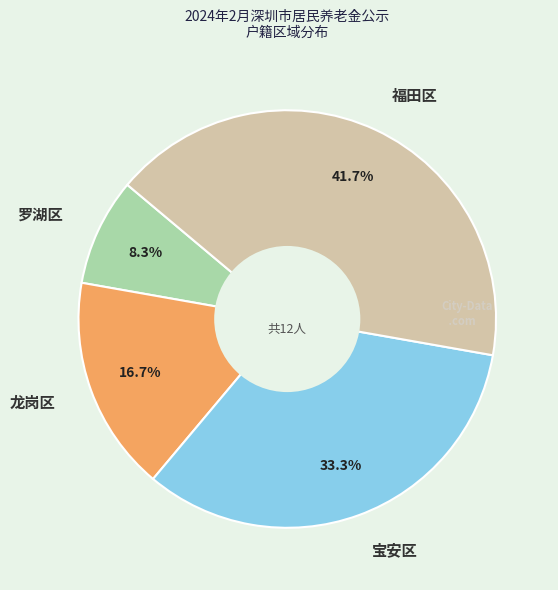

Which category has the smallest portion of the pie?

罗湖区